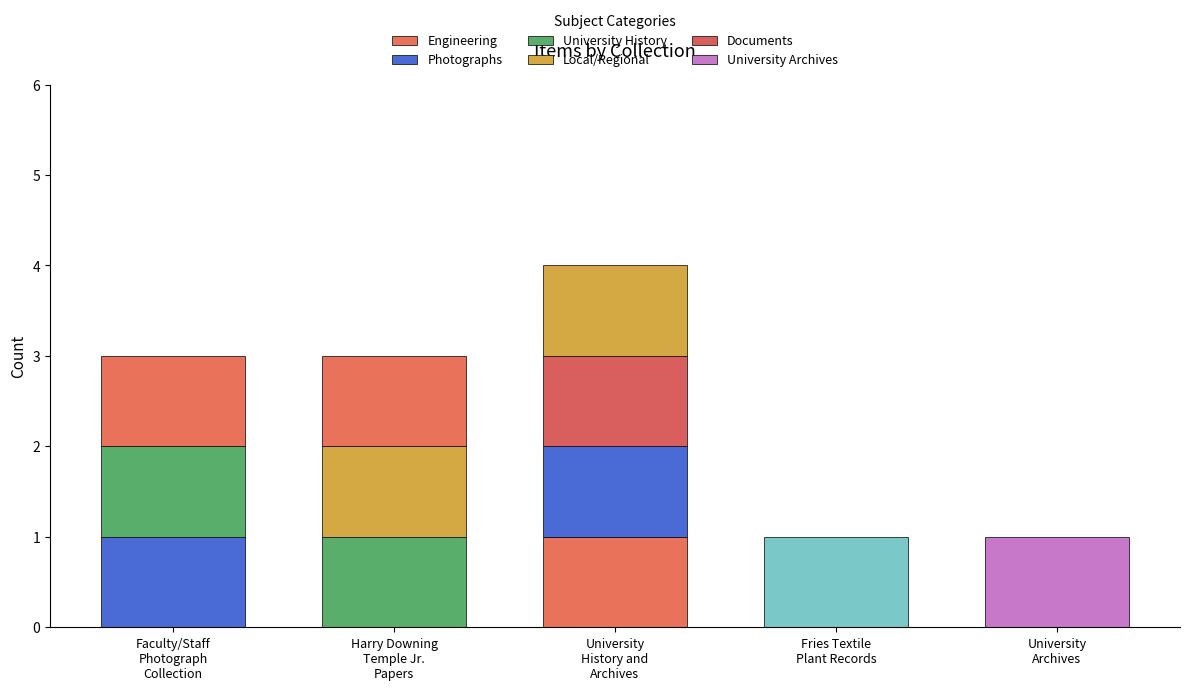

At which label does Photographs reach its minimum?

University History and Archives